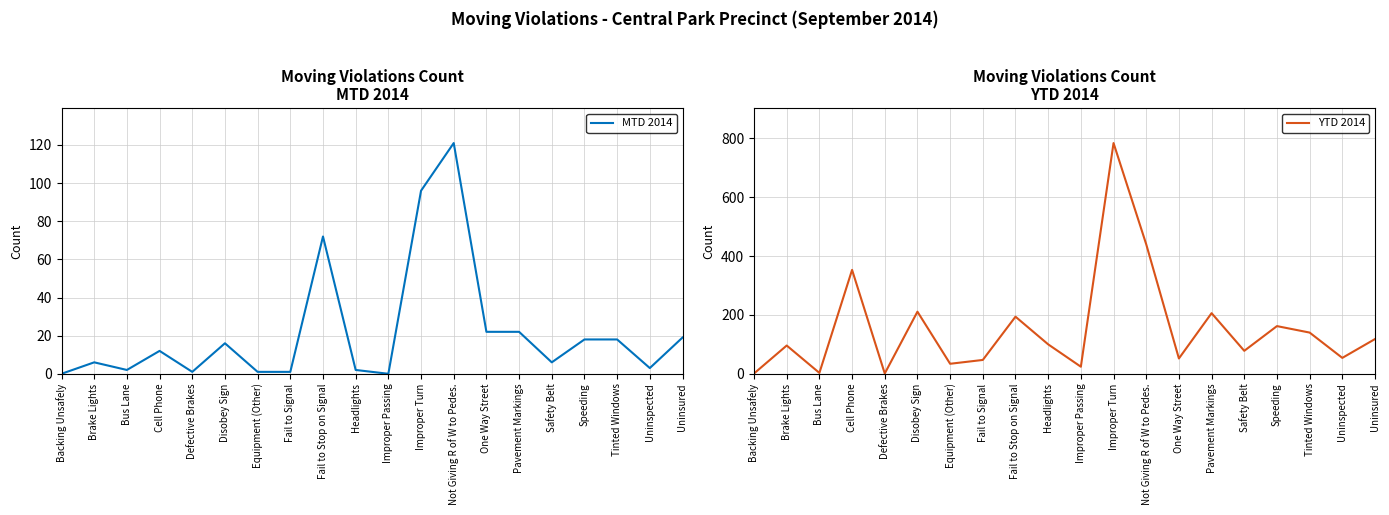

List the labels in order of MTD 2014 value, largest first.

Not Giving R of W to Pedes., Improper Turn, Fail to Stop on Signal, One Way Street, Pavement Markings, Uninsured, Speeding, Tinted Windows, Disobey Sign, Cell Phone, Brake Lights, Safety Belt, Uninspected, Bus Lane, Headlights, Defective Brakes, Equipment (Other), Fail to Signal, Backing Unsafely, Improper Passing